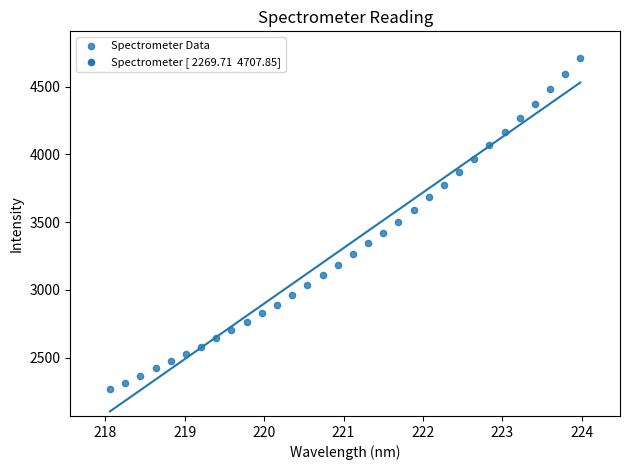

What is the range of Y values (max minus min)?

2438.1